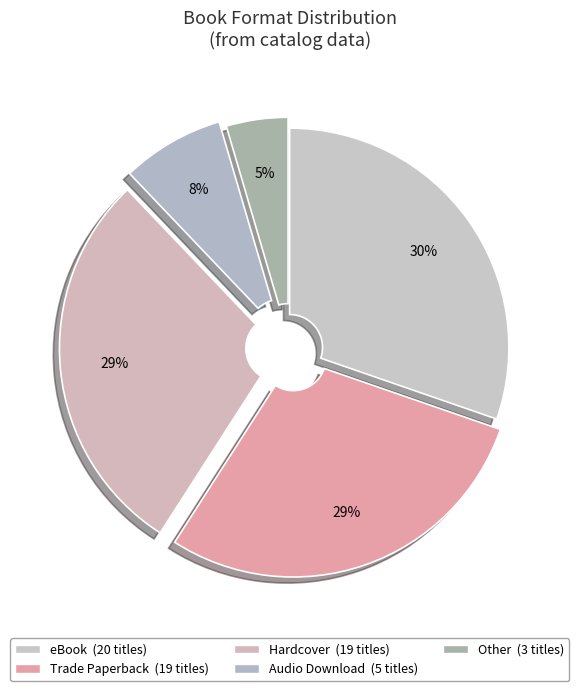

Is Other the majority of the pie?

No